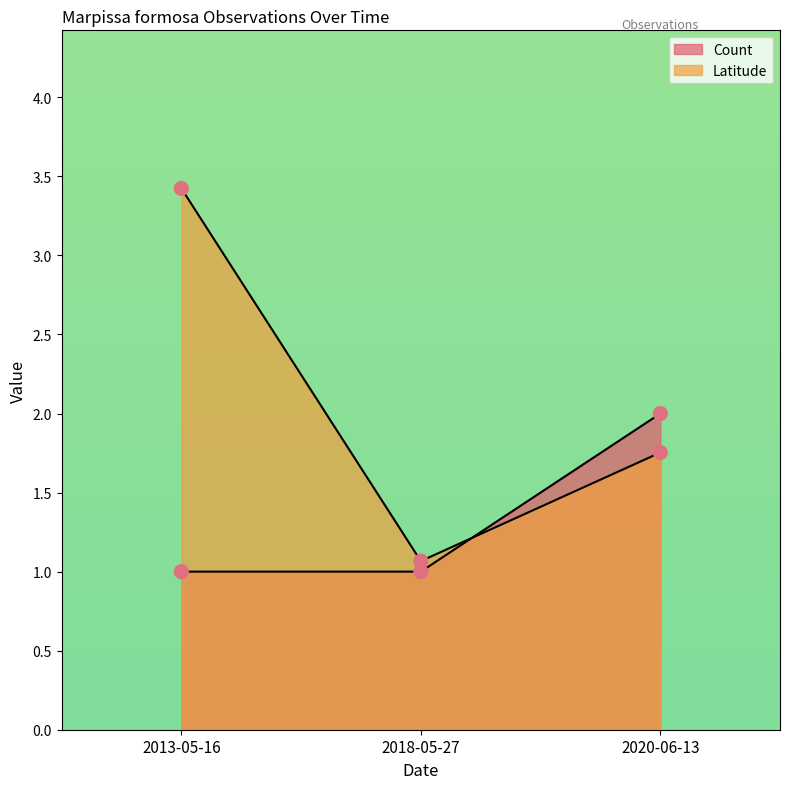

Which series reaches the maximum Y coordinate?

Latitude